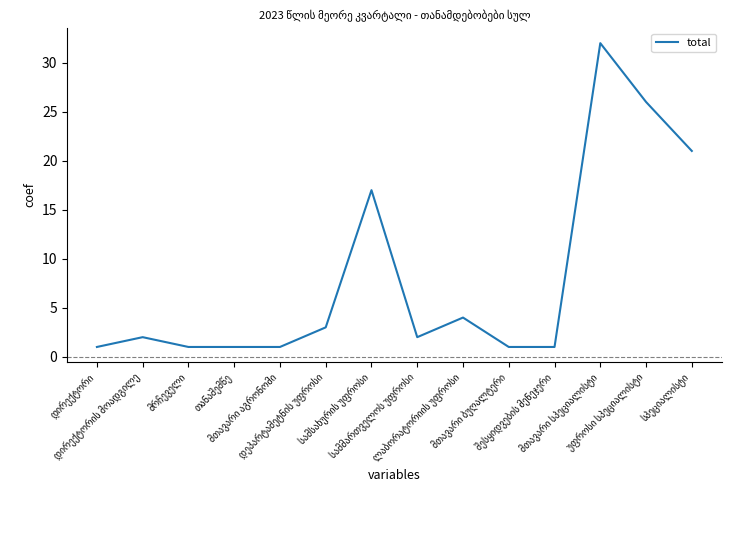

What is the greatest value displayed?

32